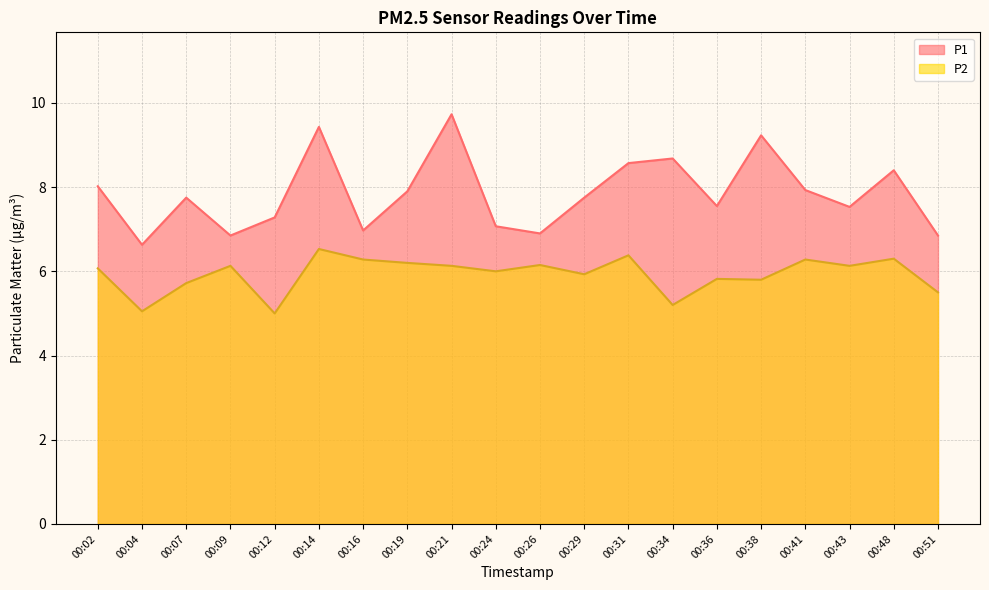

What is the total value across all series at 00:36?

13.4